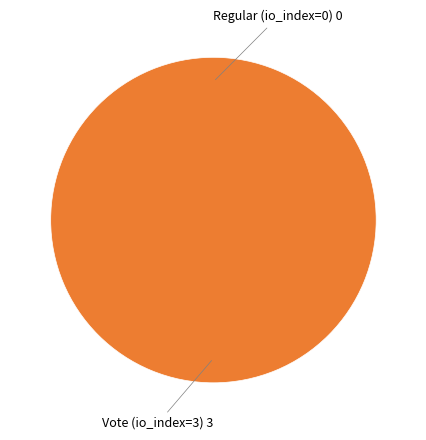

The Vote (io_index=3) slice represents 100% of the pie. True or false?

True